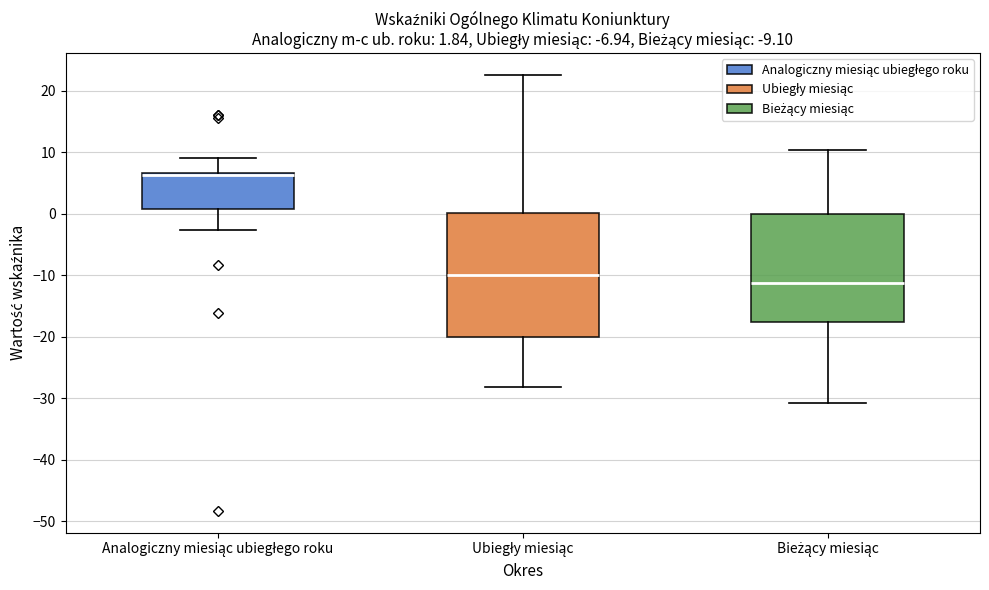

Which box's median line is the lowest?

Bieżący miesiąc